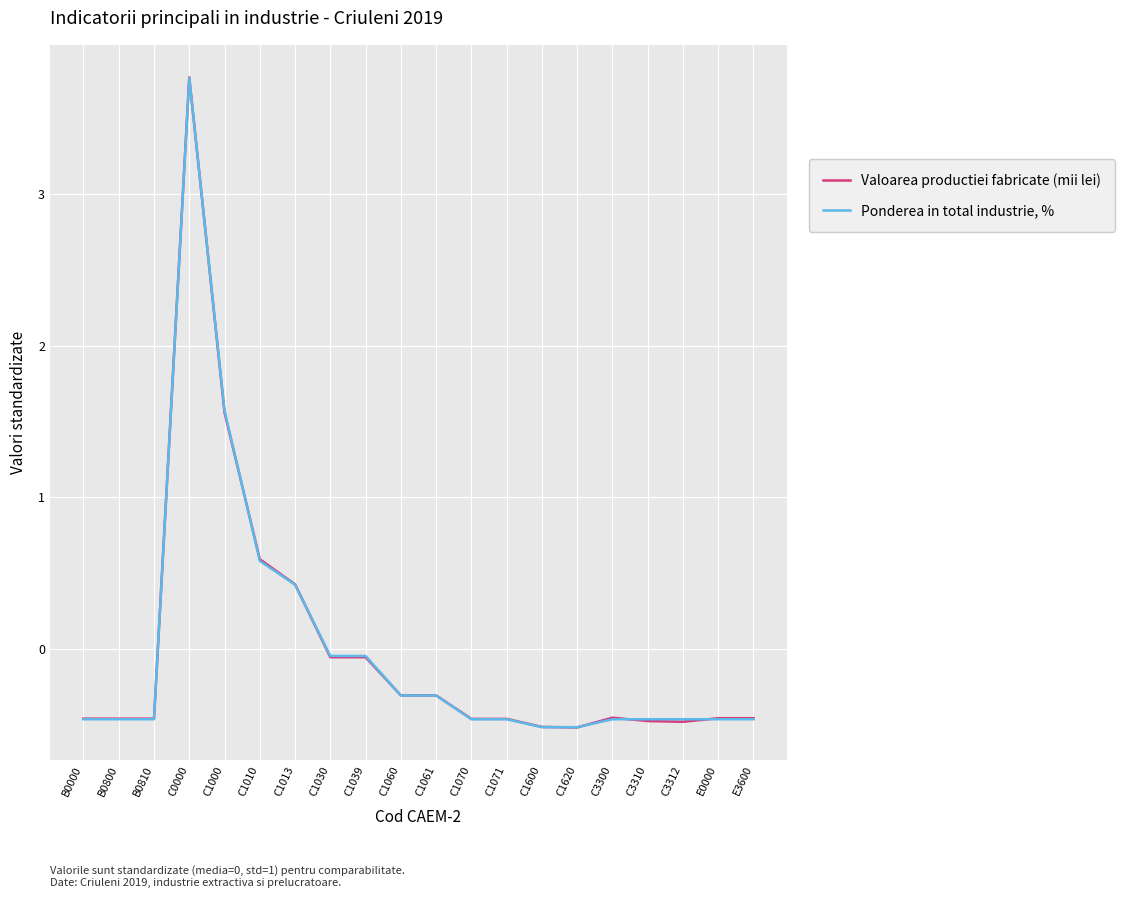

At which category is the sum across all series the highest?

C0000